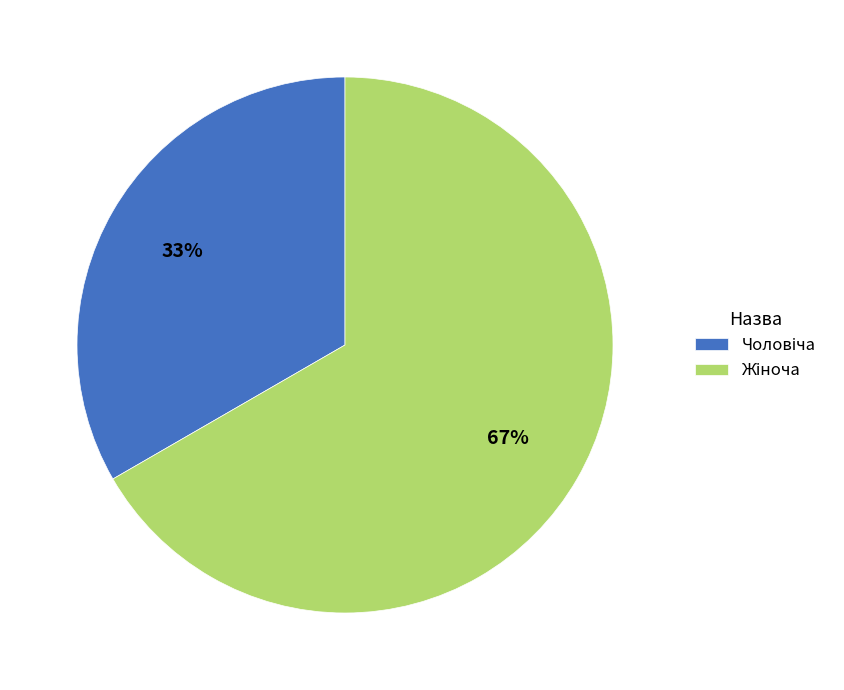

Does any single category account for the majority?

Yes